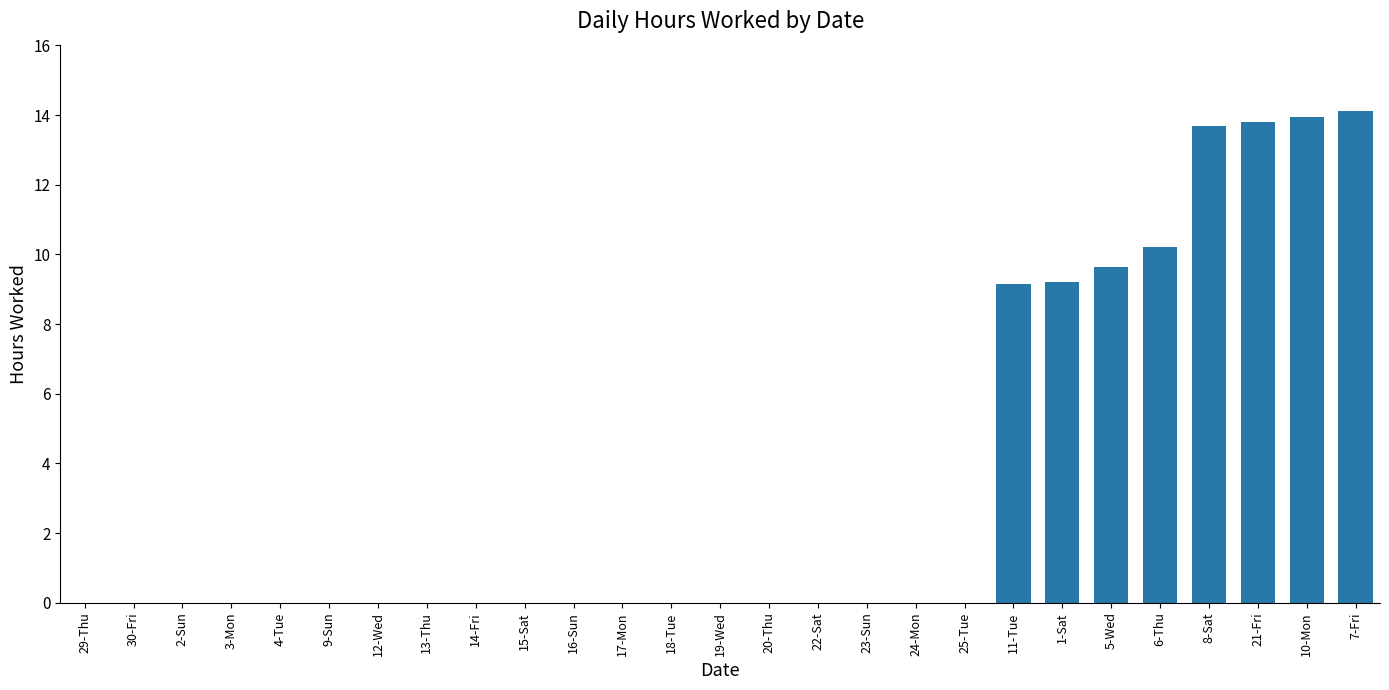

Count the number of categories in the chart.

27